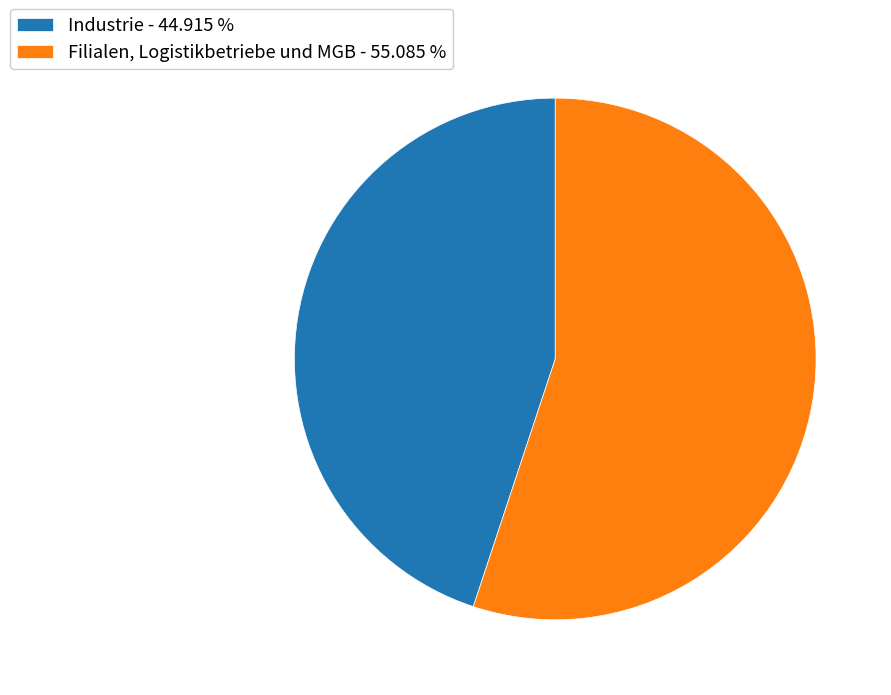

Is there a majority slice in this chart?

Yes